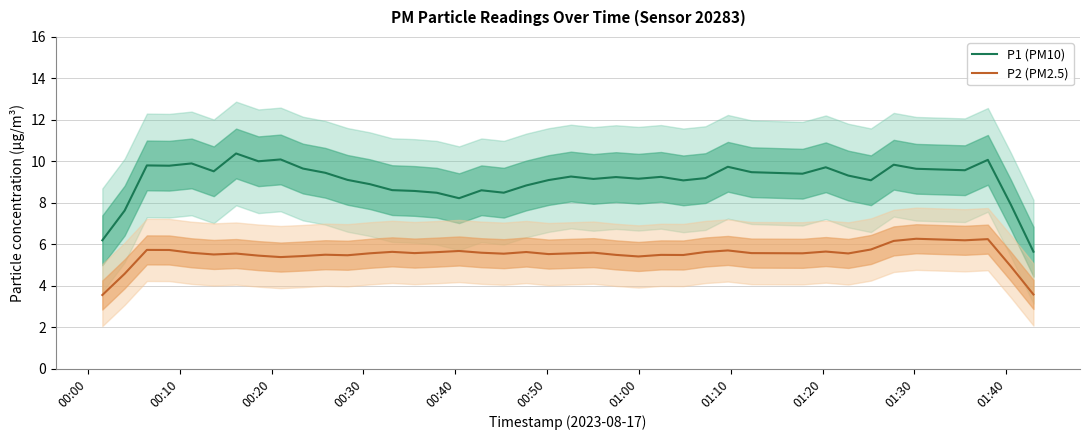

True or false: P2 (PM2.5) and P1 (PM10) cross at least once.

False